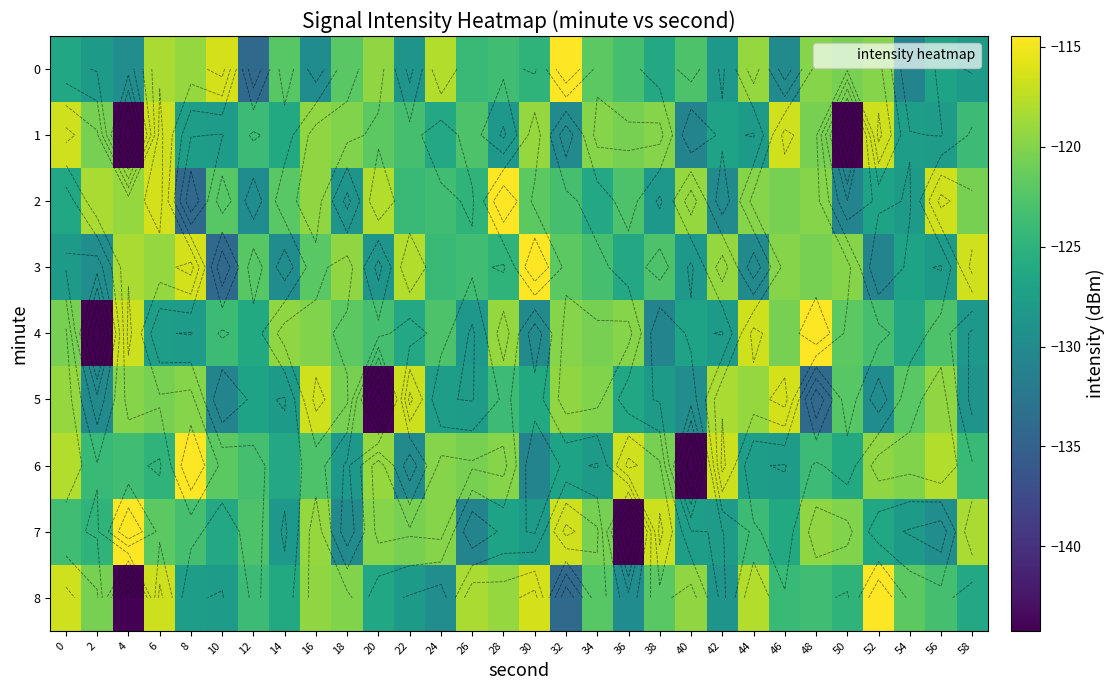

At which label is 5 closest to -130?

2